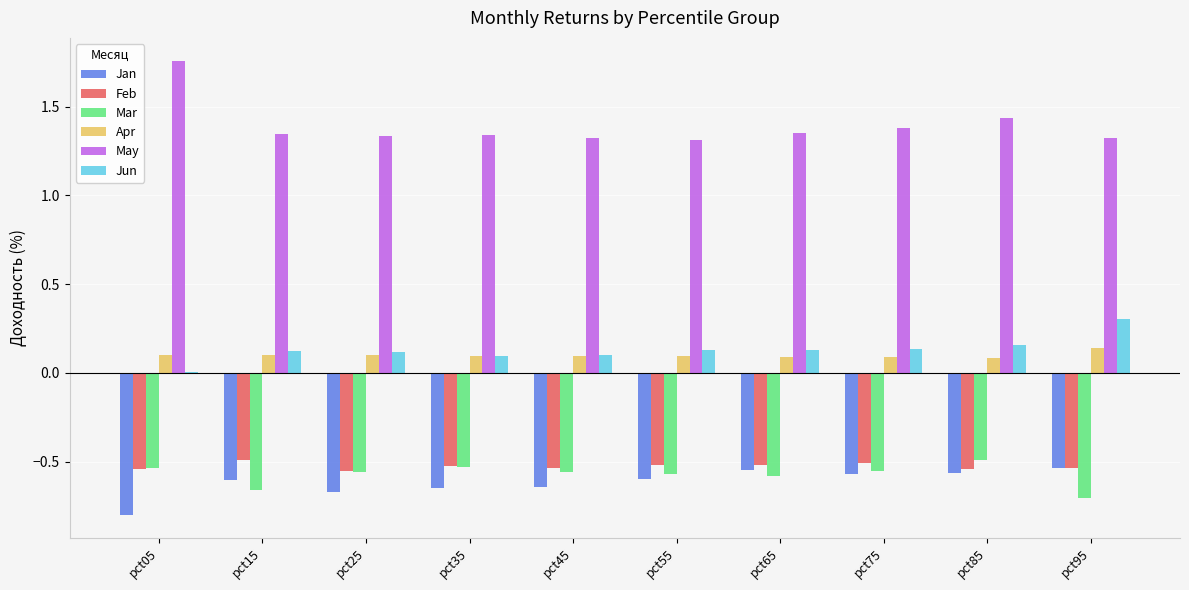

Are the bars grouped side by side (vs. stacked)?

Yes